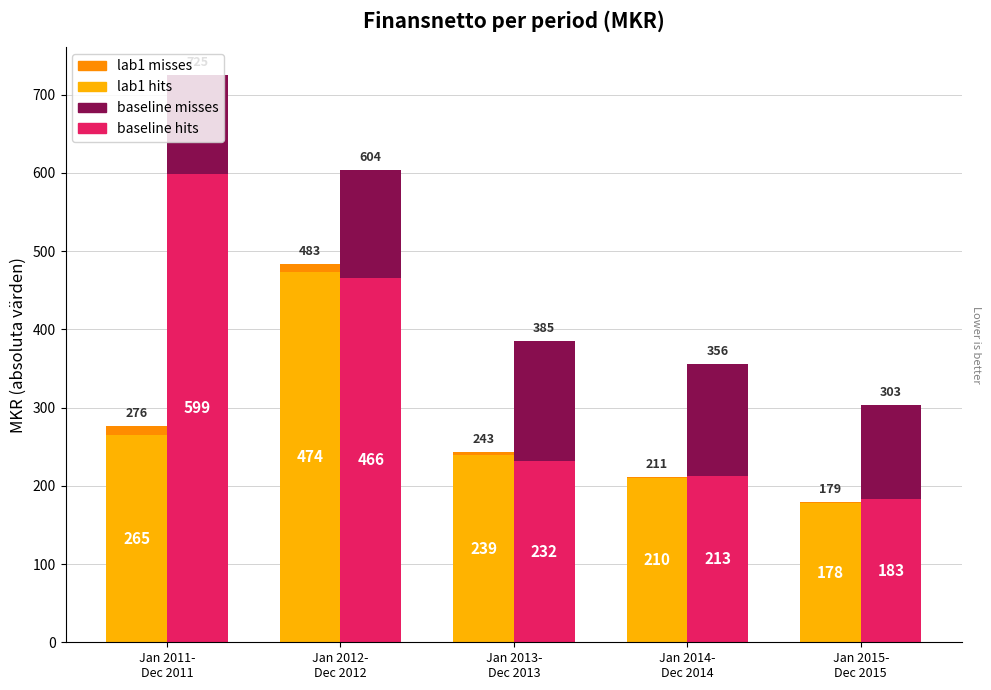

At Jan 2013-
Dec 2013, list the series in order from largest to smallest.

lab1 hits, baseline hits, baseline misses, lab1 misses